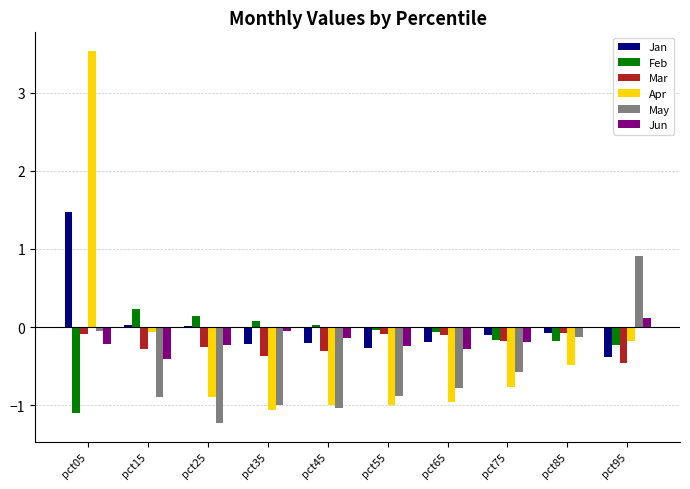

Which series has the largest range (max minus min)?

Apr